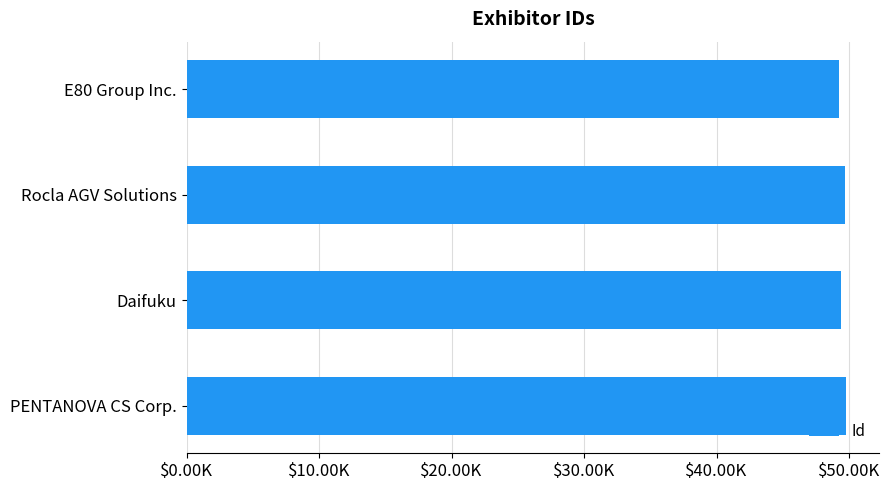

Does the chart contain any negative values?

No